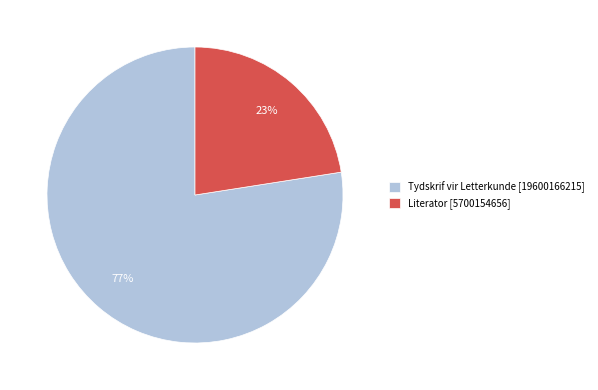

The Tydskrif vir Letterkunde slice represents 77% of the pie. True or false?

True